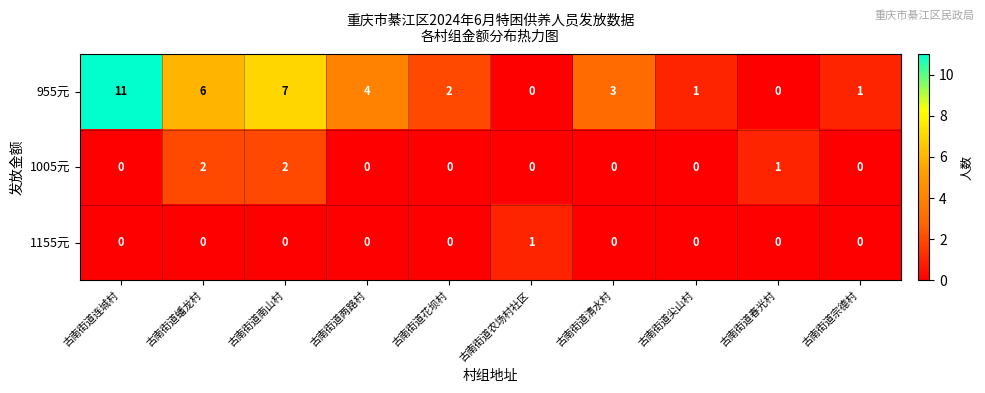

Reading left to right, transcribe all the data shown in this chart.

955元: 古南街道连城村=11	古南街道蟠龙村=6	古南街道南山村=7	古南街道两路村=4	古南街道花坝村=2	古南街道农场村社区=0	古南街道清水村=3	古南街道尖山村=1	古南街道春光村=0	古南街道宗德村=1
1005元: 古南街道连城村=0	古南街道蟠龙村=2	古南街道南山村=2	古南街道两路村=0	古南街道花坝村=0	古南街道农场村社区=0	古南街道清水村=0	古南街道尖山村=0	古南街道春光村=1	古南街道宗德村=0
1155元: 古南街道连城村=0	古南街道蟠龙村=0	古南街道南山村=0	古南街道两路村=0	古南街道花坝村=0	古南街道农场村社区=1	古南街道清水村=0	古南街道尖山村=0	古南街道春光村=0	古南街道宗德村=0